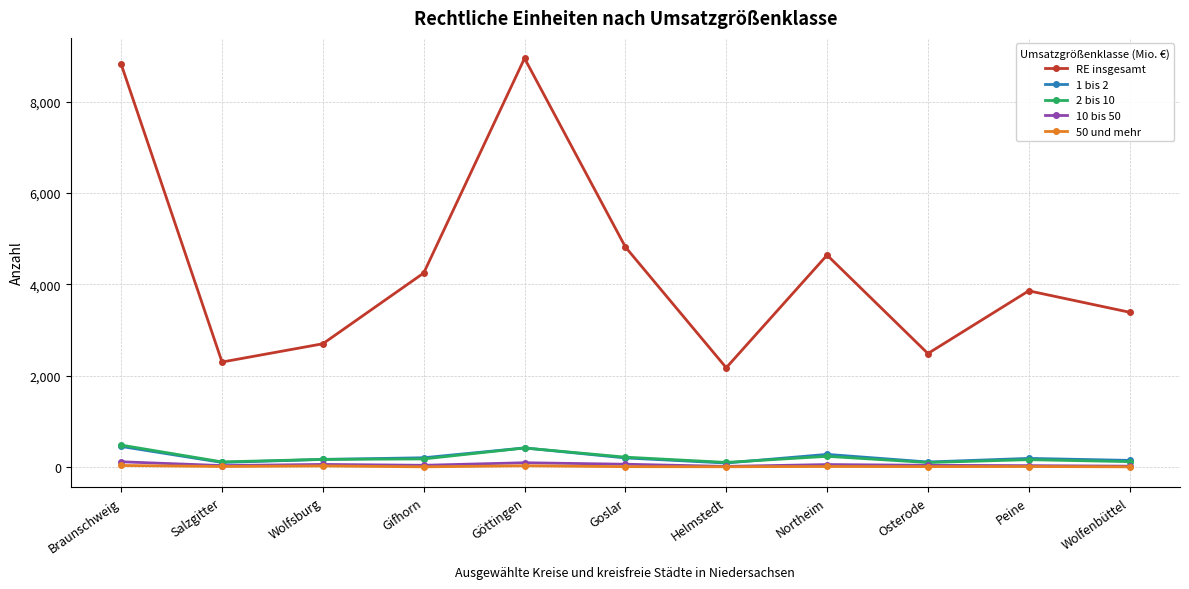

True or false: 50 und mehr and RE insgesamt cross at least once.

False